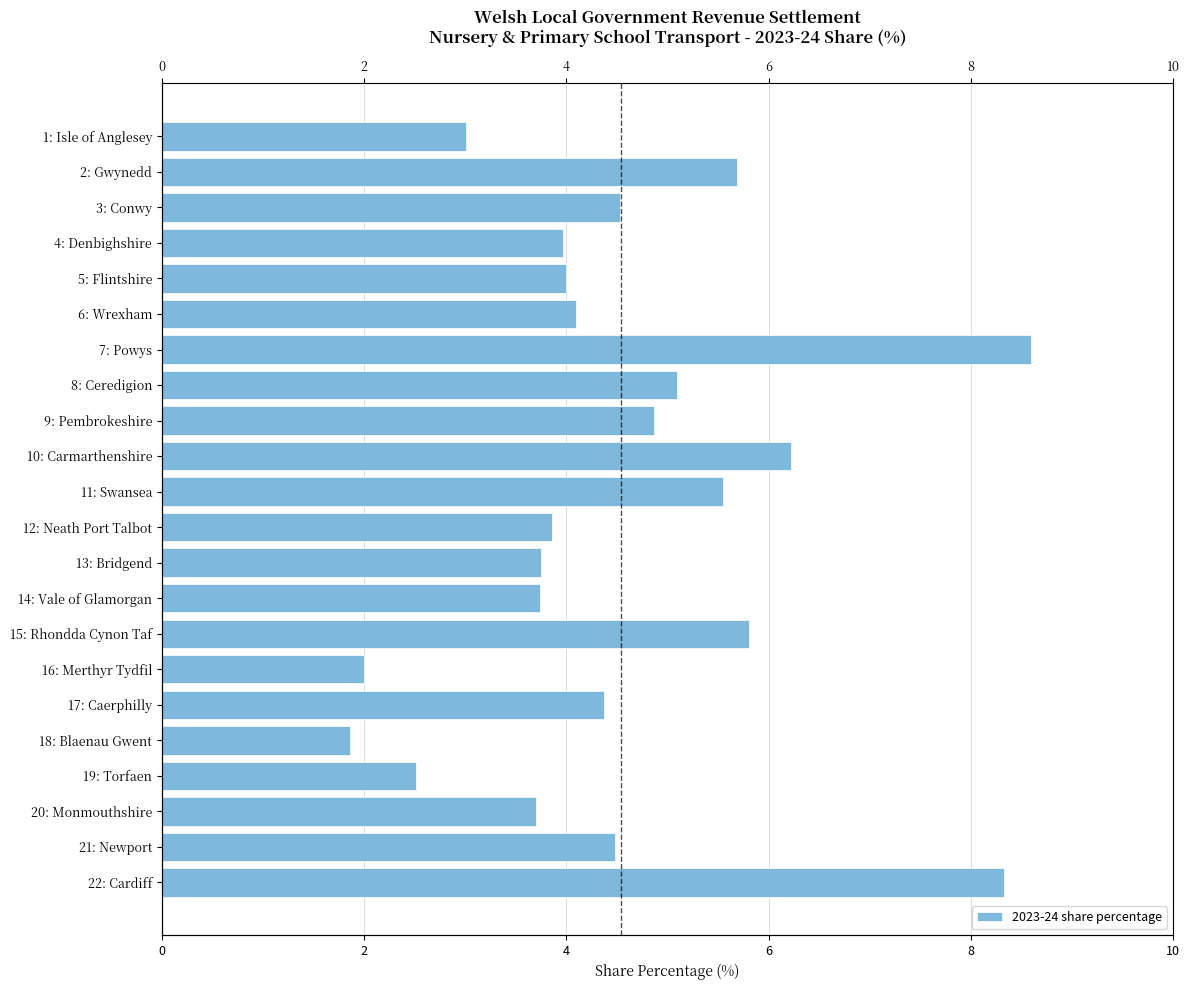

Reading right to left, extract all data points from this chart.

8.3	4.5	3.7	2.5	1.9	4.4	2.0	5.8	3.7	3.8	3.9	5.5	6.2	4.9	5.1	8.6	4.1	4.0	4.0	4.5	5.7	3.0